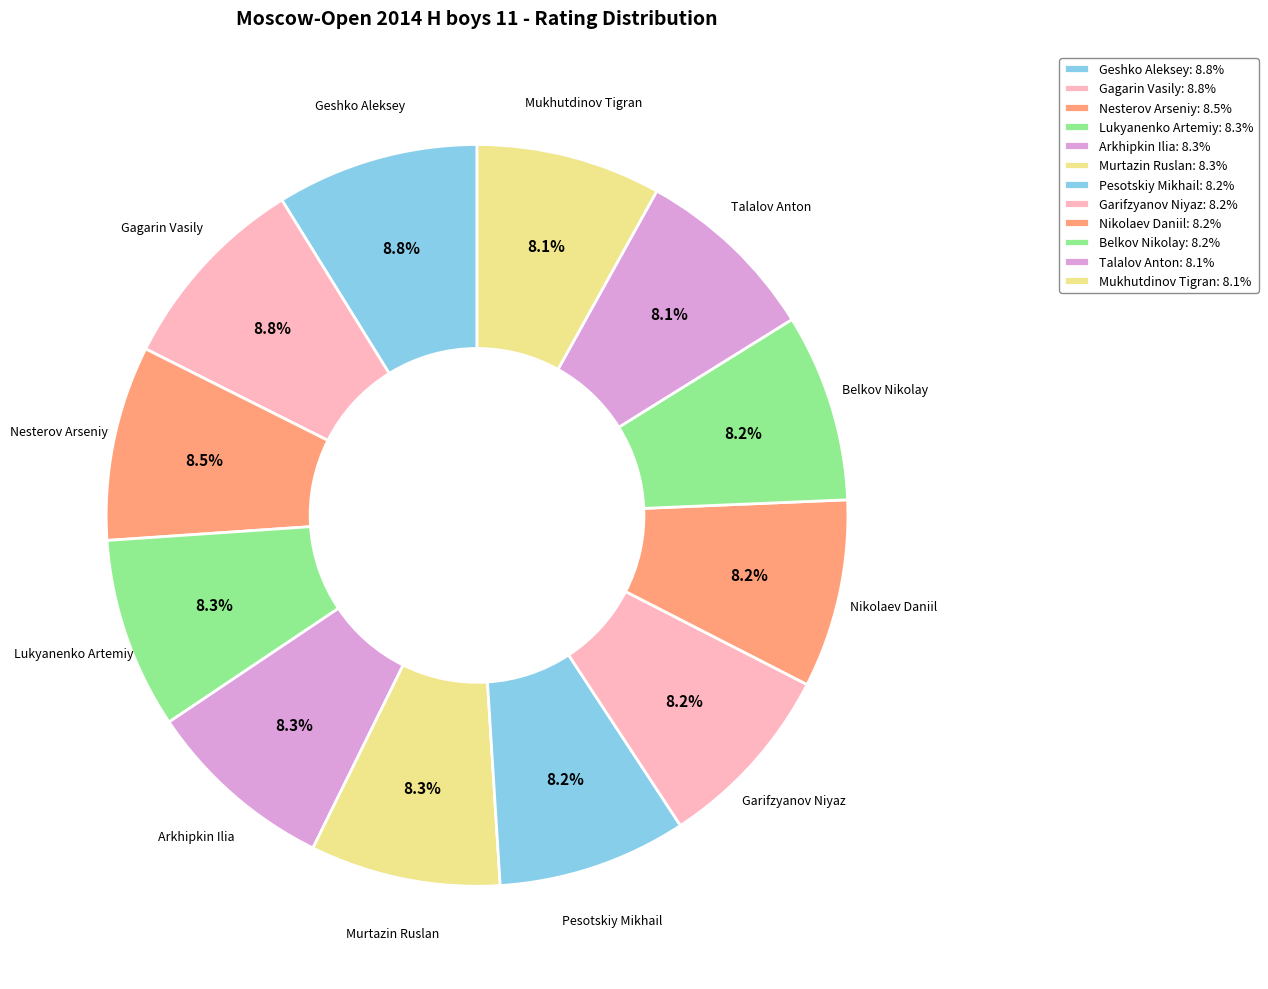

What percentage is the Murtazin Ruslan slice, to the nearest percent?

8%